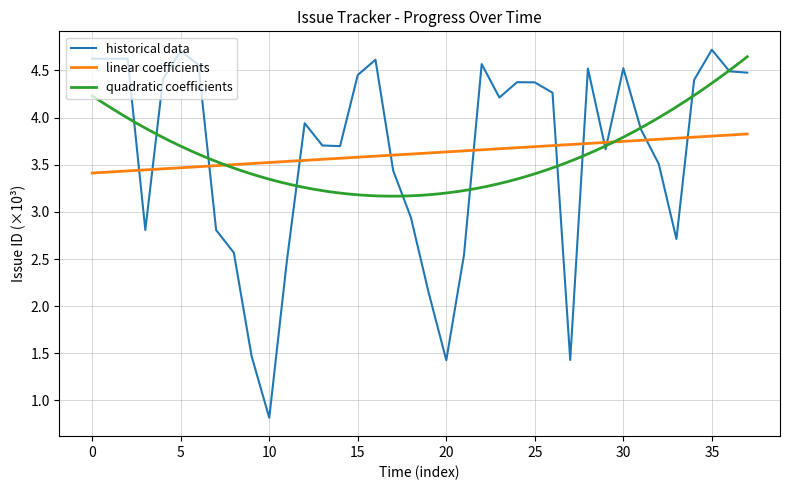

The value of historical data at 25 is 1.2. True or false?

False